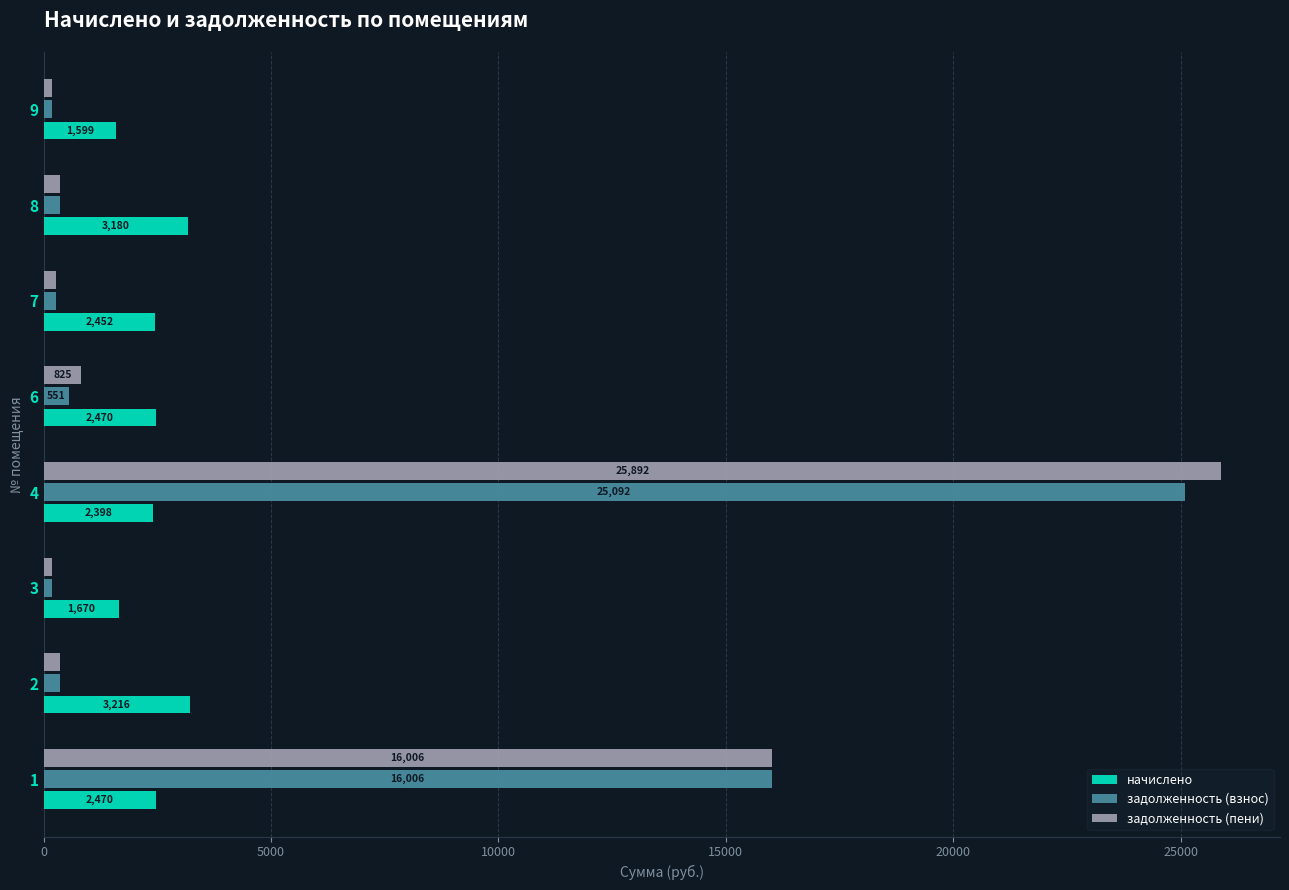

At which category is the sum across all series the highest?

4